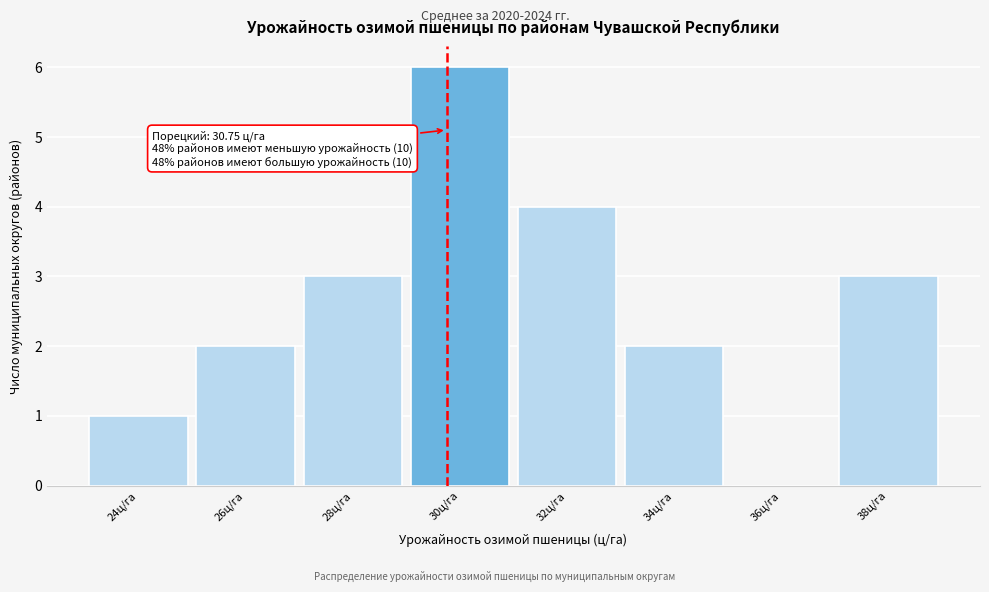

Reading left to right, extract all data points from this chart.

24ц/га=1	26ц/га=2	28ц/га=3	30ц/га=6	32ц/га=4	34ц/га=2	36ц/га=0	38ц/га=3